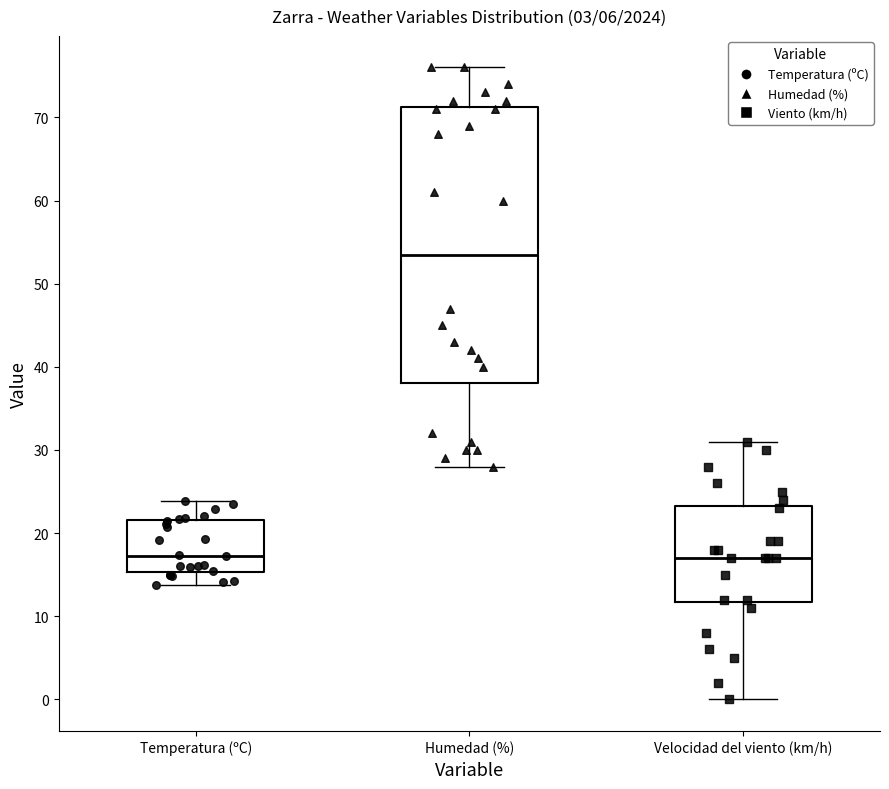

Where does the upper whisker of the box for Velocidad del viento (km/h) end on the y-axis? The values are not printed on the chart, so give them approximately, as read against the axis.

31